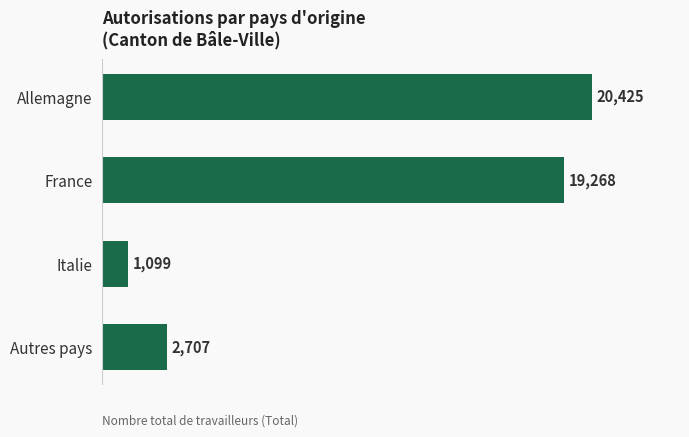

Read the value at Autres pays, to the nearest 10.

2710